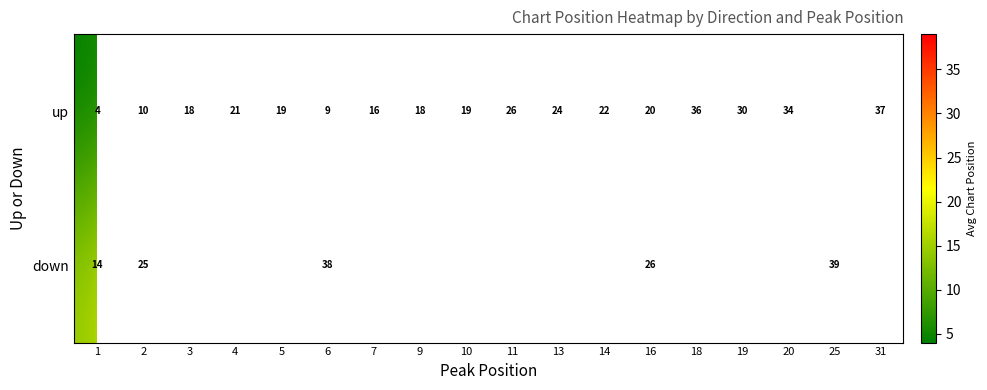

Count the number of categories in the chart.

18